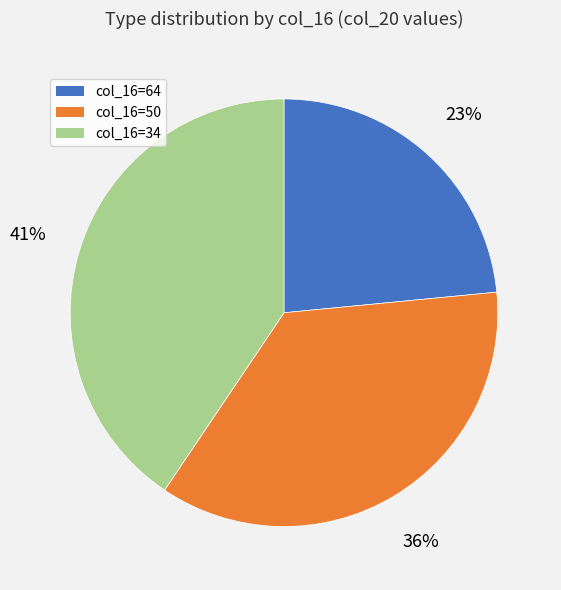

To the nearest percent, what is the average slice percentage?

33%